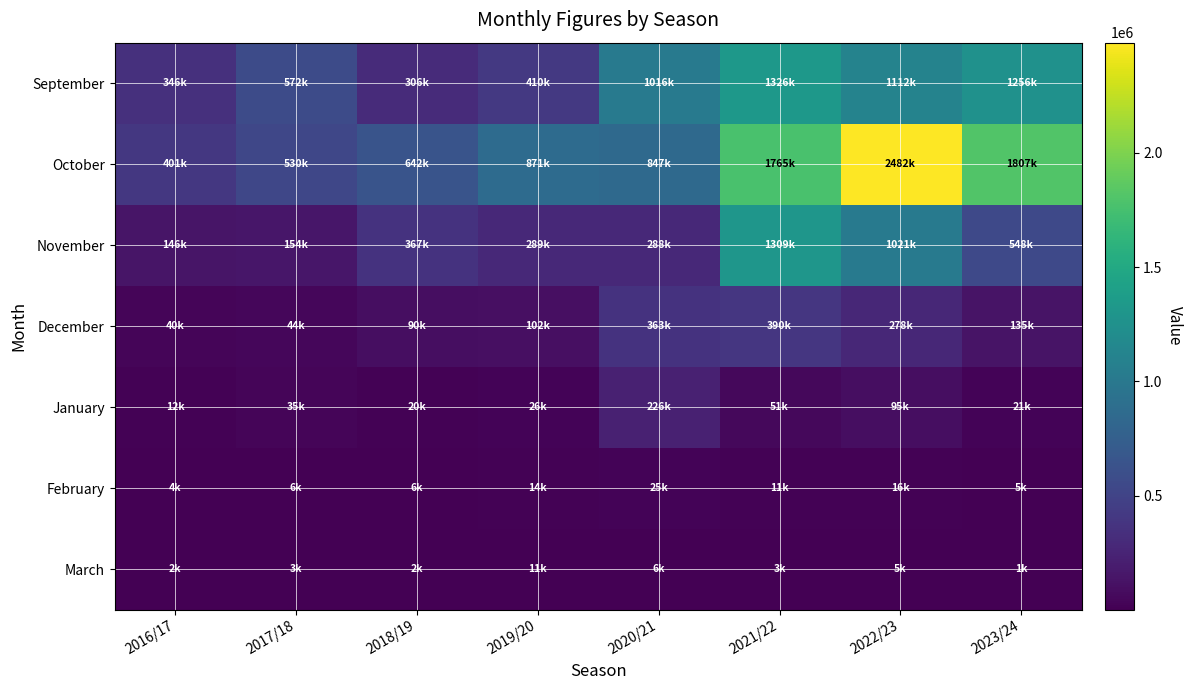

What is the spread (max minus min) of values at 2019/20?

860736